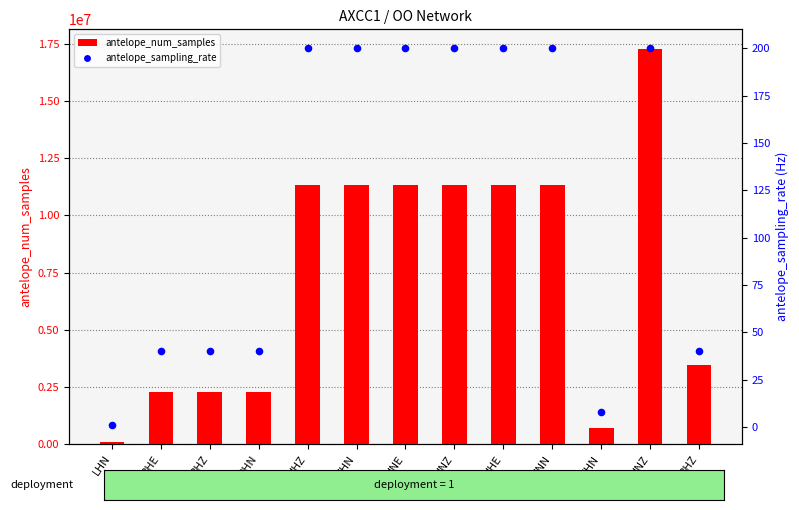

Which series reaches the maximum Y coordinate?

antelope_num_samples